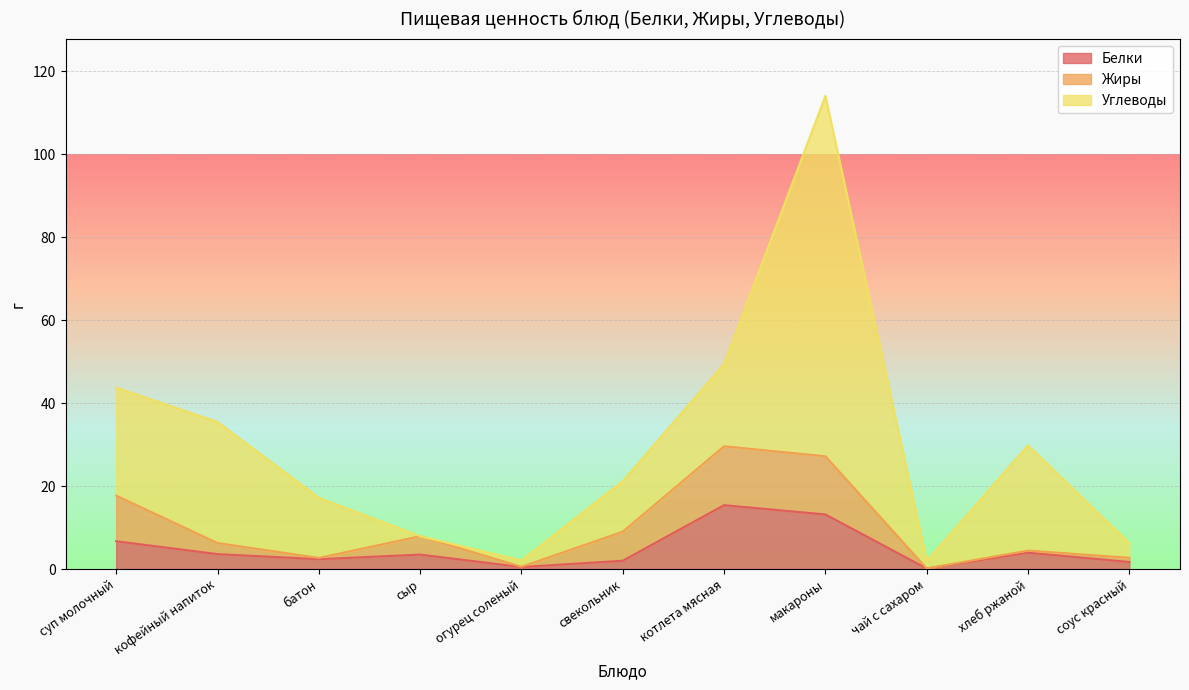

True or false: Жиры and Белки cross at least once.

True